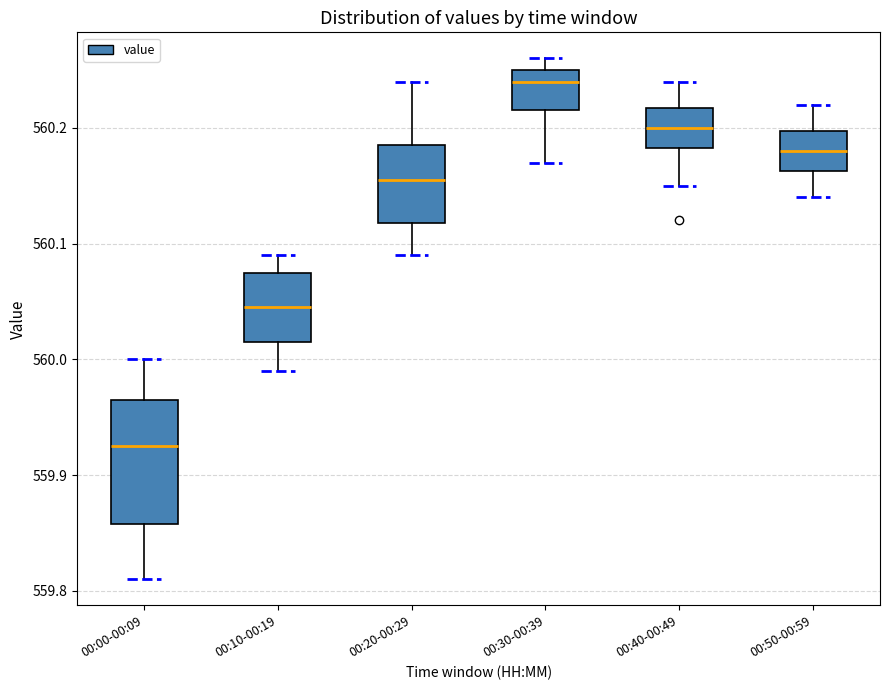

Reading left to right, transcribe this box plot: for each box, give where its median line is, the range the box spans, and where its two whiskers end, as read against the y-axis. The values are not printed on the chart, so give them approximately, as read against the axis.

00:00-00:09: median 559.93, box 559.86 to 559.97, whiskers 559.81 to 560.00
00:10-00:19: median 560.05, box 560.02 to 560.08, whiskers 559.99 to 560.09
00:20-00:29: median 560.16, box 560.12 to 560.19, whiskers 560.09 to 560.24
00:30-00:39: median 560.24, box 560.22 to 560.25, whiskers 560.17 to 560.26
00:40-00:49: median 560.20, box 560.18 to 560.22, whiskers 560.15 to 560.24
00:50-00:59: median 560.18, box 560.16 to 560.20, whiskers 560.14 to 560.22